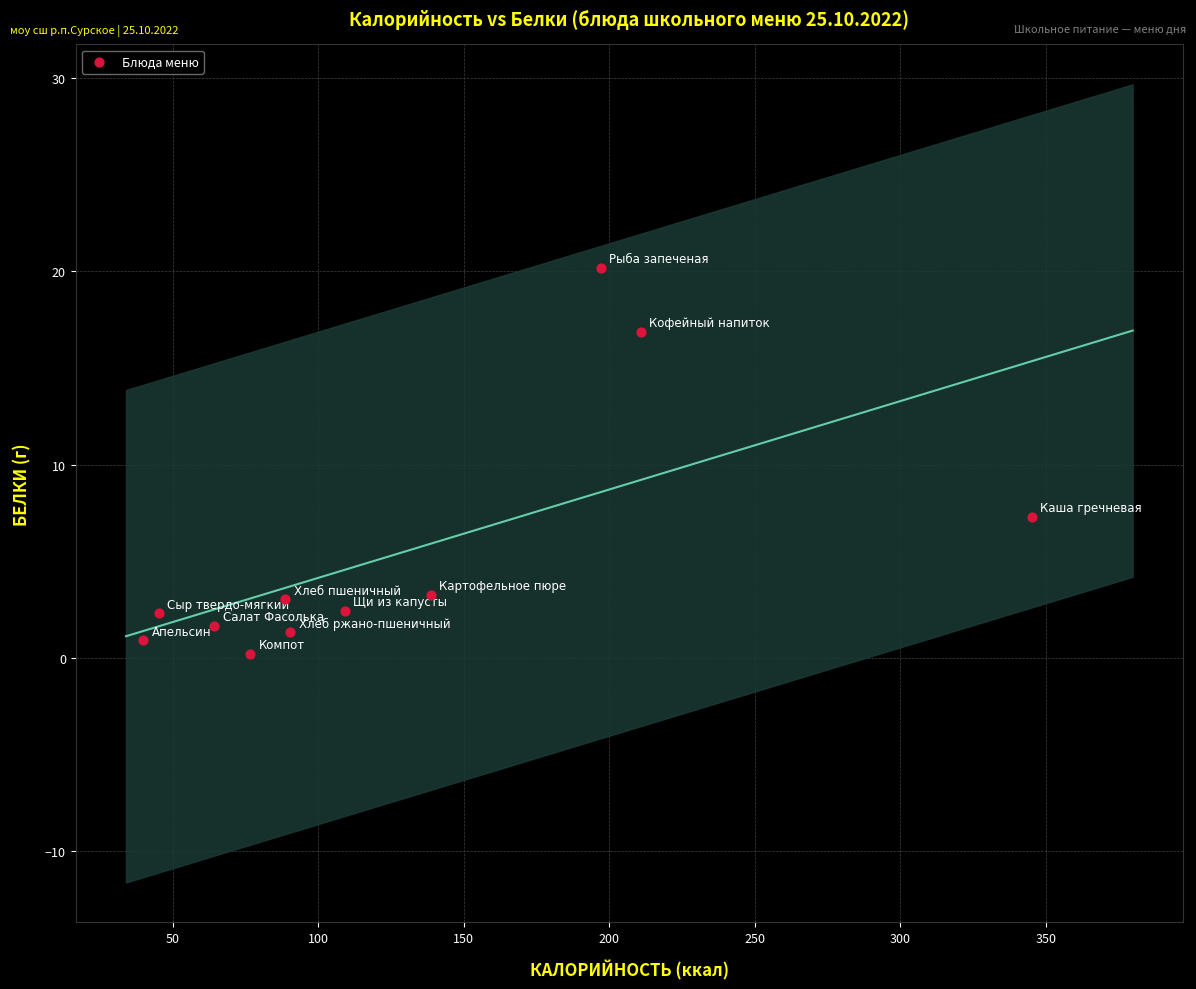

What Y value in the scatter plot is closest to 10?

7.3